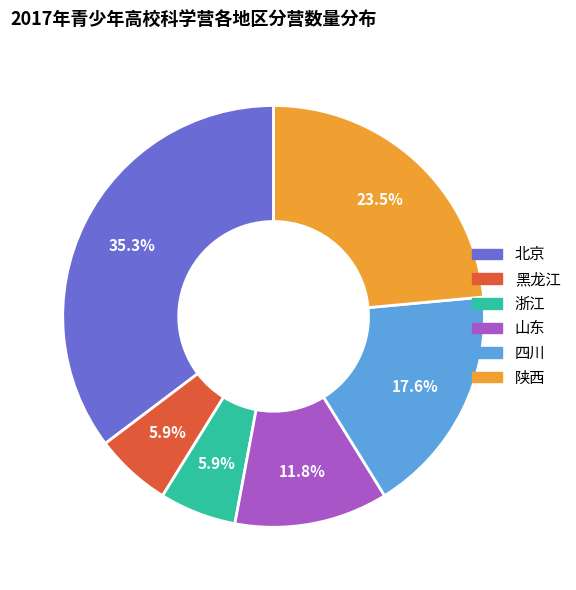

Which slice is the largest?

北京